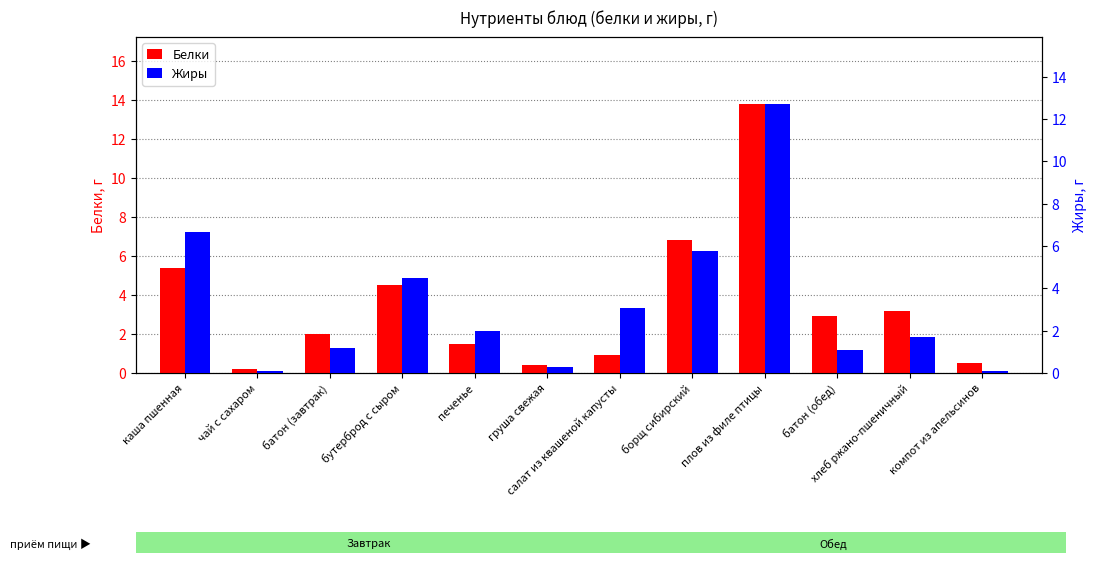

Where is Белки nearest to the value 6?

каша пшенная